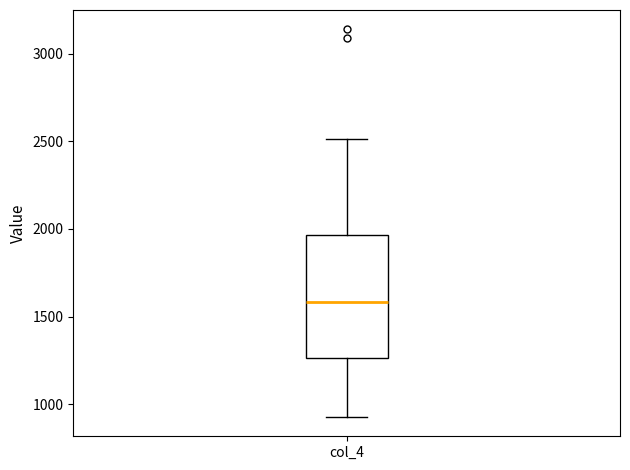

Where is the lower edge of the box for col_4 on the y-axis? The values are not printed on the chart, so give them approximately, as read against the axis.

1250